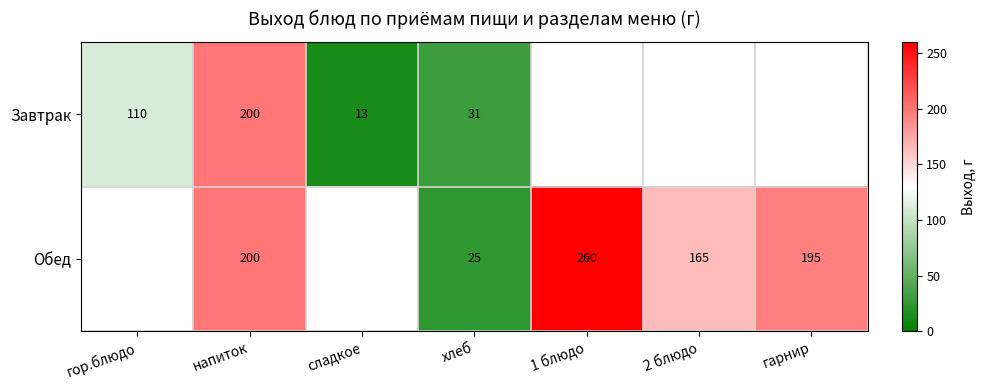

What is the maximum value shown in the chart?

260.0